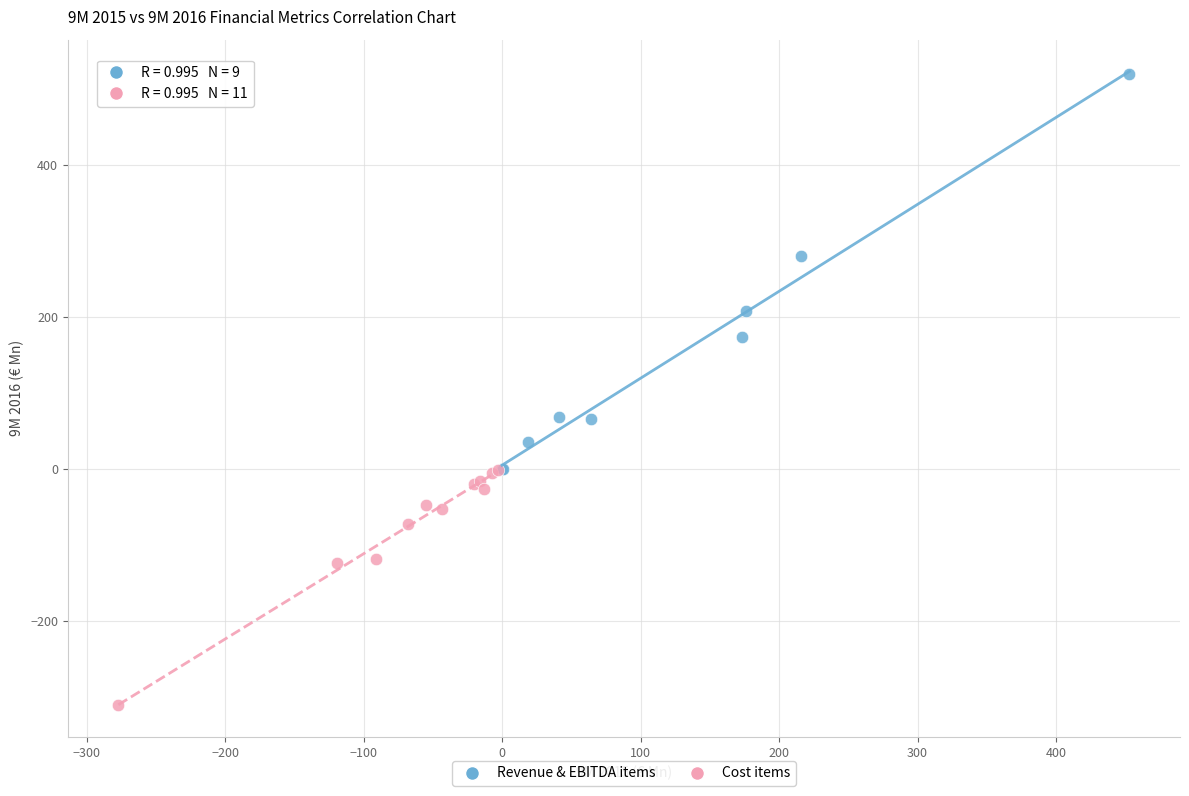

Which series reaches the maximum Y coordinate?

Revenue & EBITDA items